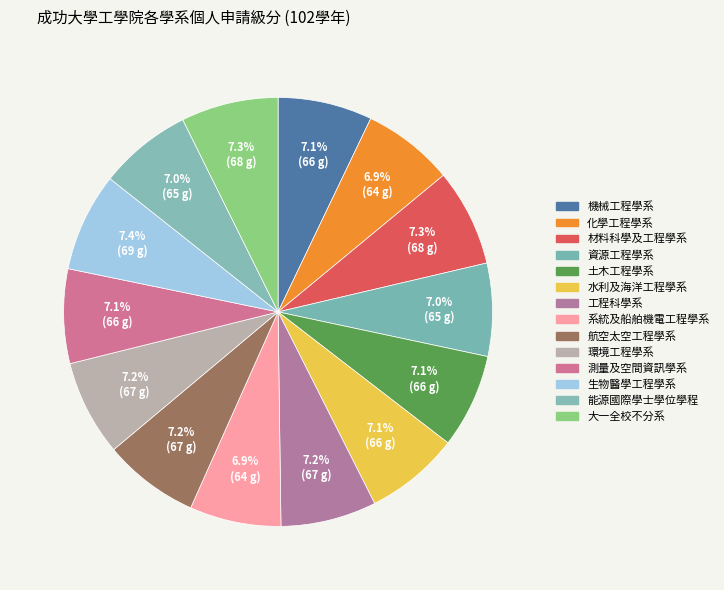

How many slices are in this pie chart?

14